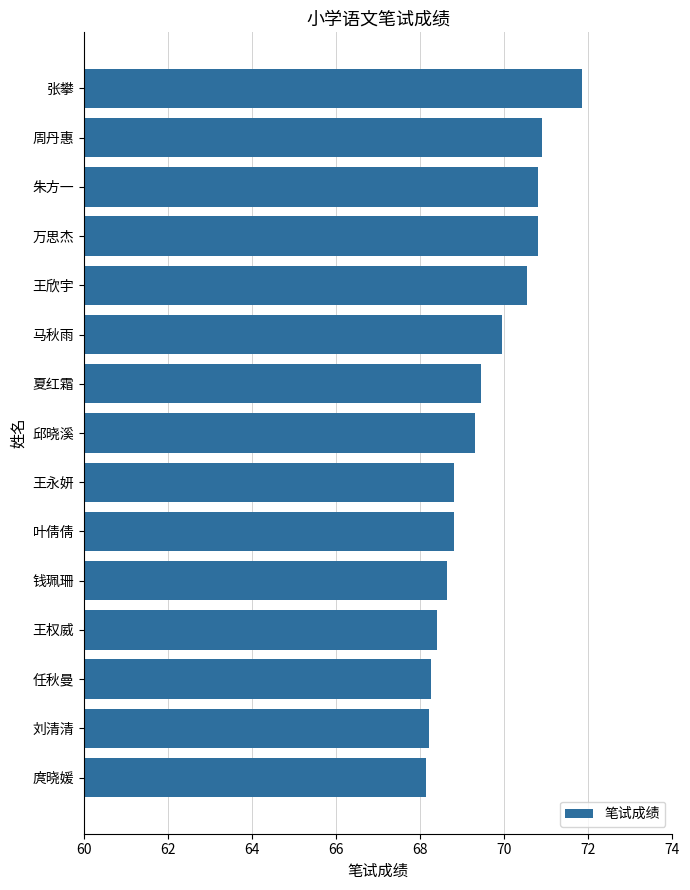

How many values exceed 69?

8